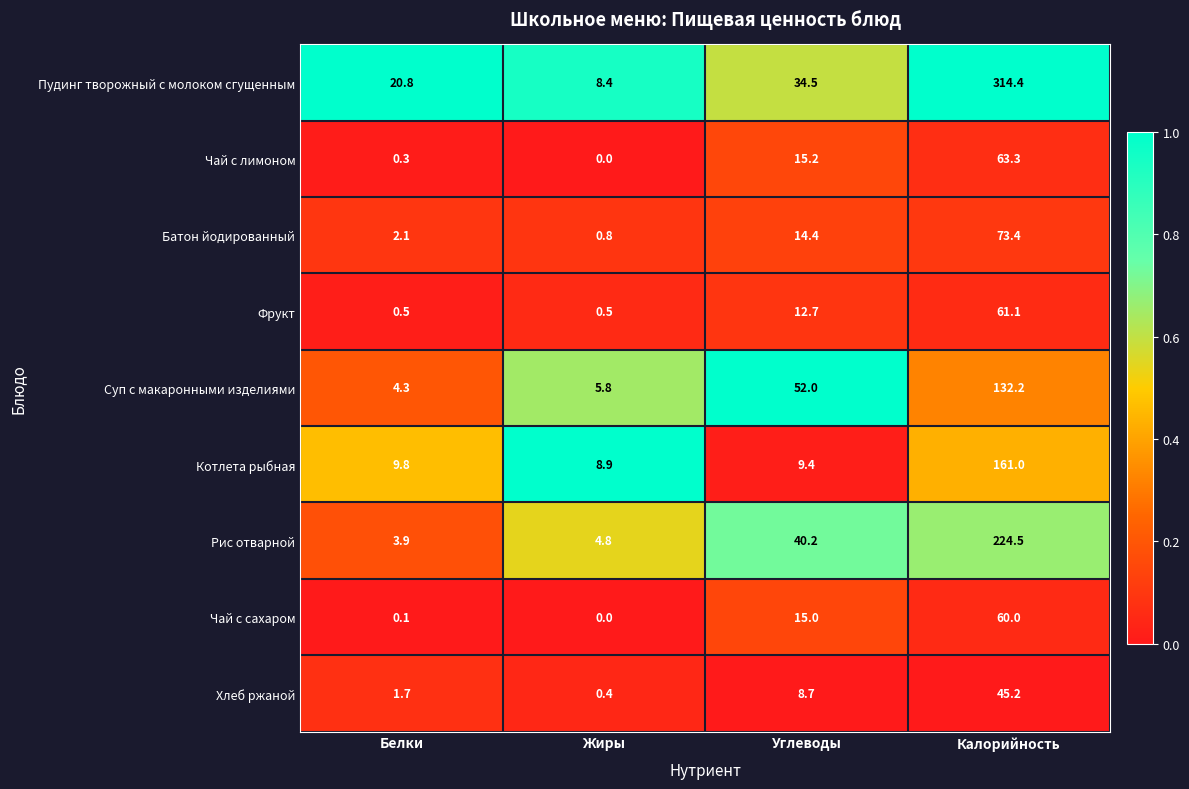

At which label is Хлеб ржаной closest to 22?

Углеводы